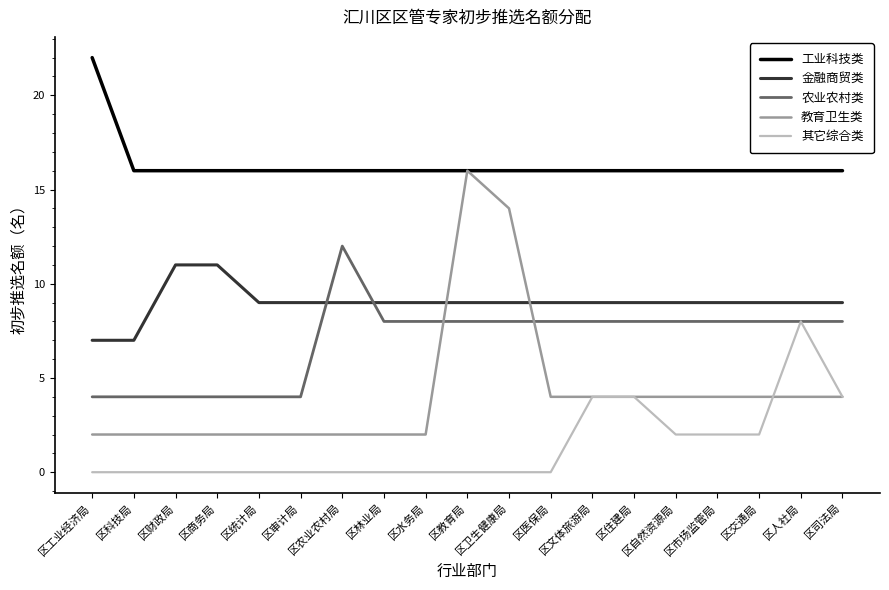

Reading left to right, what are all the values shown in this chart?

工业科技类: 区工业经济局=22	区科技局=16	区财政局=16	区商务局=16	区统计局=16	区审计局=16	区农业农村局=16	区林业局=16	区水务局=16	区教育局=16	区卫生健康局=16	区医保局=16	区文体旅游局=16	区住建局=16	区自然资源局=16	区市场监管局=16	区交通局=16	区人社局=16	区司法局=16
金融商贸类: 区工业经济局=7	区科技局=7	区财政局=11	区商务局=11	区统计局=9	区审计局=9	区农业农村局=9	区林业局=9	区水务局=9	区教育局=9	区卫生健康局=9	区医保局=9	区文体旅游局=9	区住建局=9	区自然资源局=9	区市场监管局=9	区交通局=9	区人社局=9	区司法局=9
农业农村类: 区工业经济局=4	区科技局=4	区财政局=4	区商务局=4	区统计局=4	区审计局=4	区农业农村局=12	区林业局=8	区水务局=8	区教育局=8	区卫生健康局=8	区医保局=8	区文体旅游局=8	区住建局=8	区自然资源局=8	区市场监管局=8	区交通局=8	区人社局=8	区司法局=8
教育卫生类: 区工业经济局=2	区科技局=2	区财政局=2	区商务局=2	区统计局=2	区审计局=2	区农业农村局=2	区林业局=2	区水务局=2	区教育局=16	区卫生健康局=14	区医保局=4	区文体旅游局=4	区住建局=4	区自然资源局=4	区市场监管局=4	区交通局=4	区人社局=4	区司法局=4
其它综合类: 区工业经济局=0	区科技局=0	区财政局=0	区商务局=0	区统计局=0	区审计局=0	区农业农村局=0	区林业局=0	区水务局=0	区教育局=0	区卫生健康局=0	区医保局=0	区文体旅游局=4	区住建局=4	区自然资源局=2	区市场监管局=2	区交通局=2	区人社局=8	区司法局=4